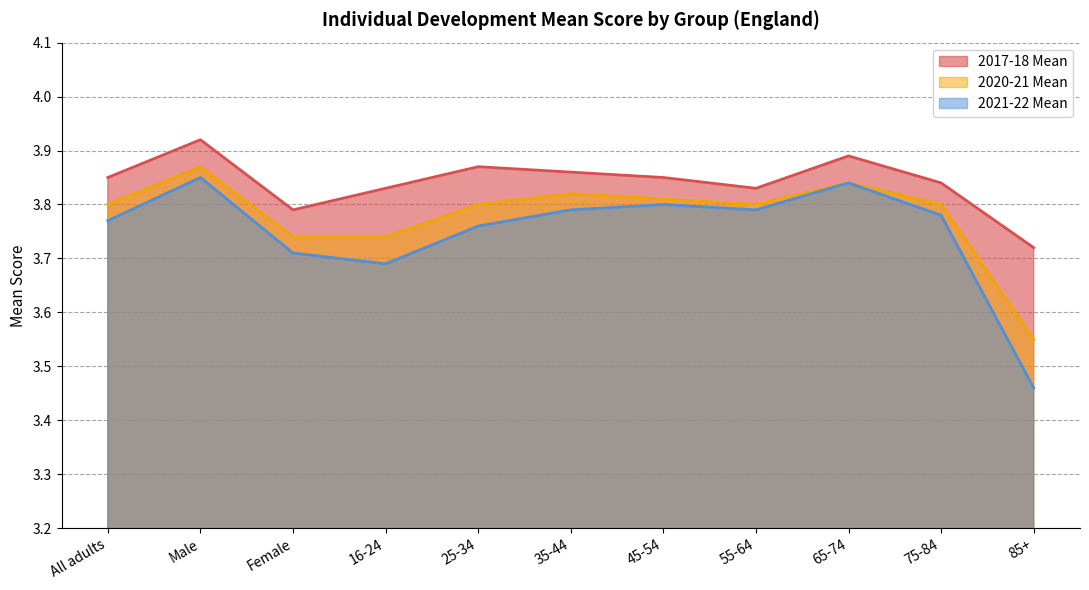

Which series has the largest range (max minus min)?

2021-22 Mean